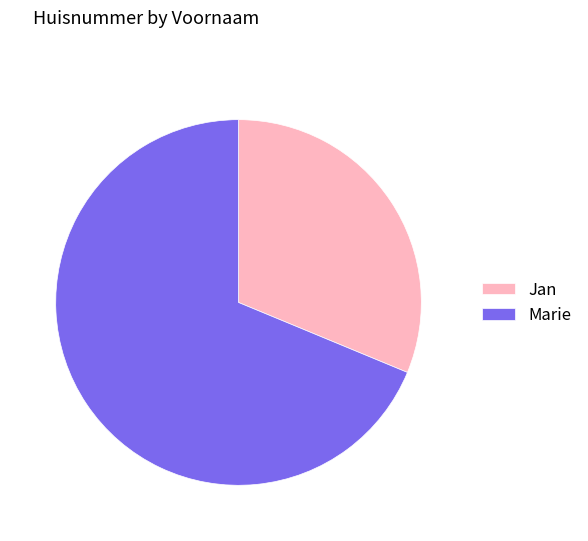

Which category has the biggest portion of the pie?

Marie